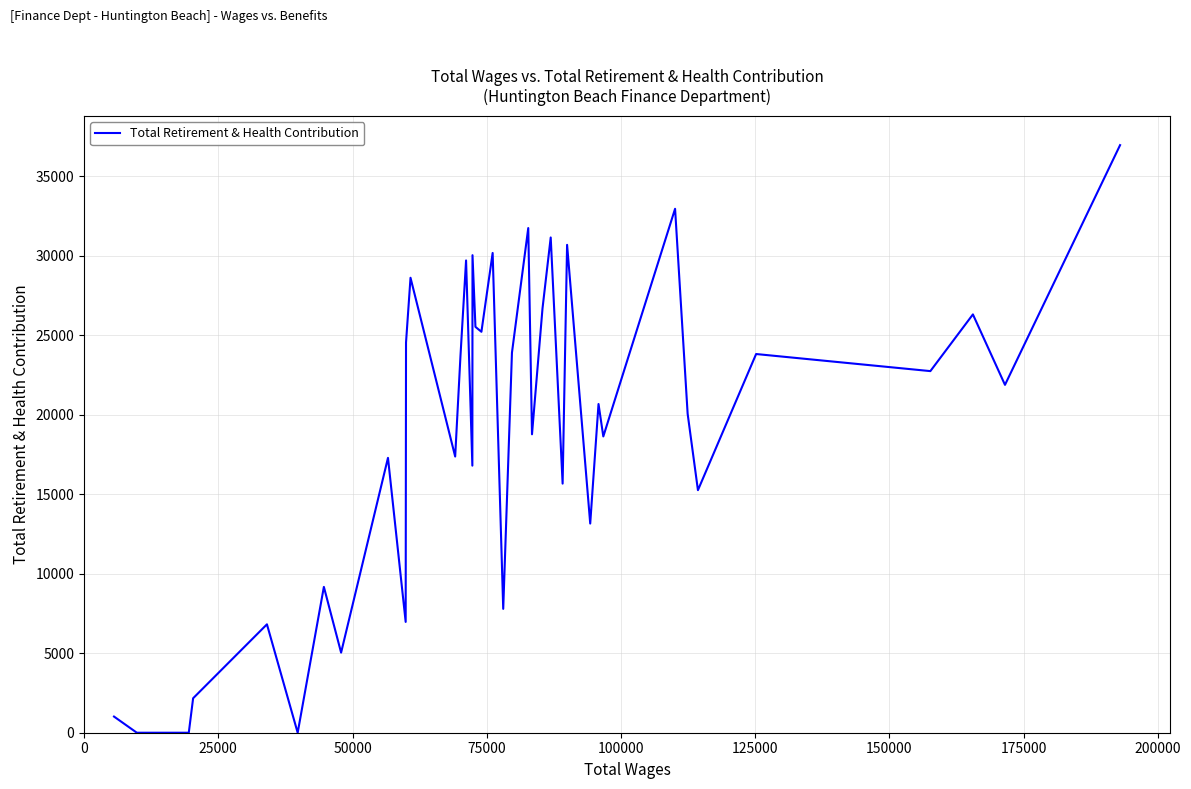

What is the greatest value displayed?

36946